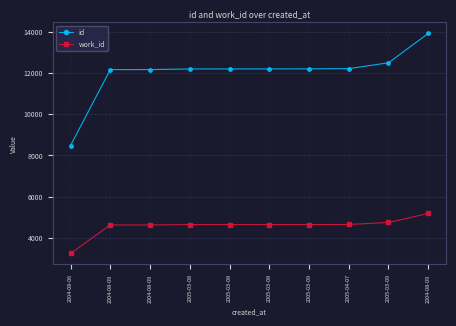

Is this an area chart (filled region under the line)?

No